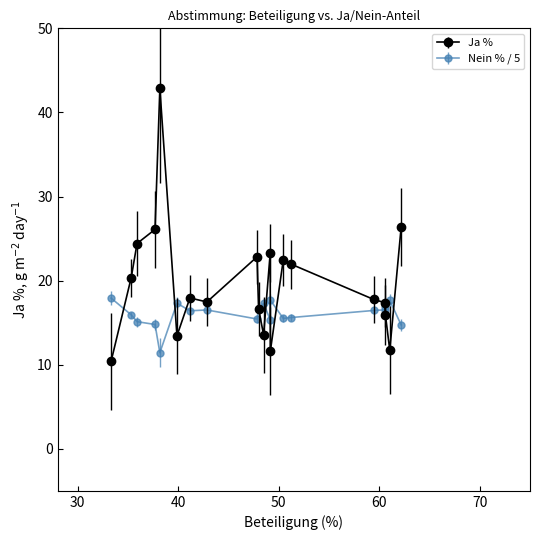

True or false: Ja % has more than 0 interior local peaks.

True